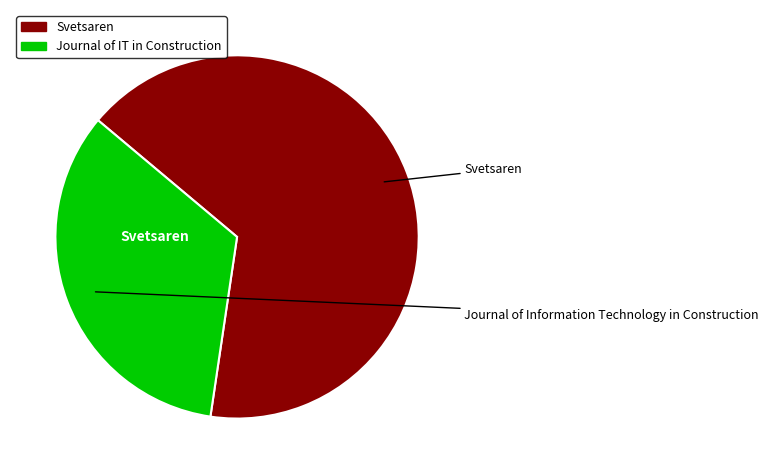

Does any single category account for the majority?

Yes